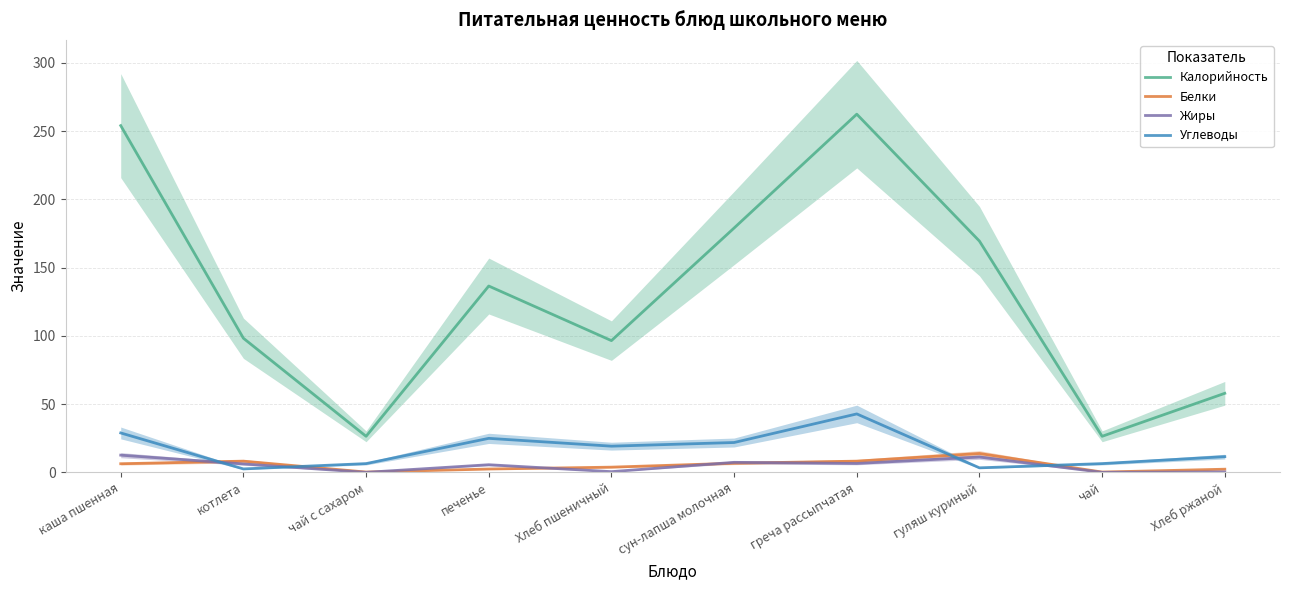

Where do Белки and Углеводы first cross each other?

каша пшенная and котлета